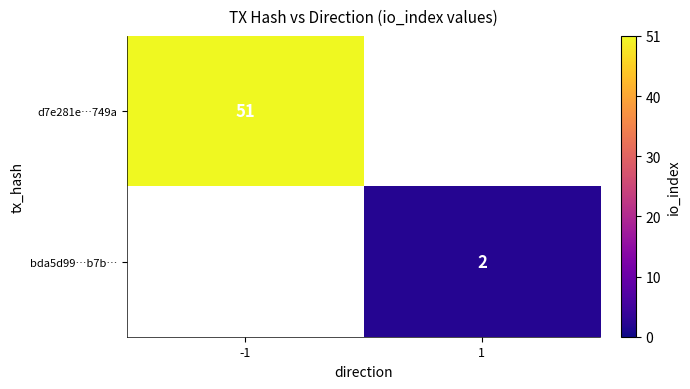

At how many categories does at least one series exceed 2?

1